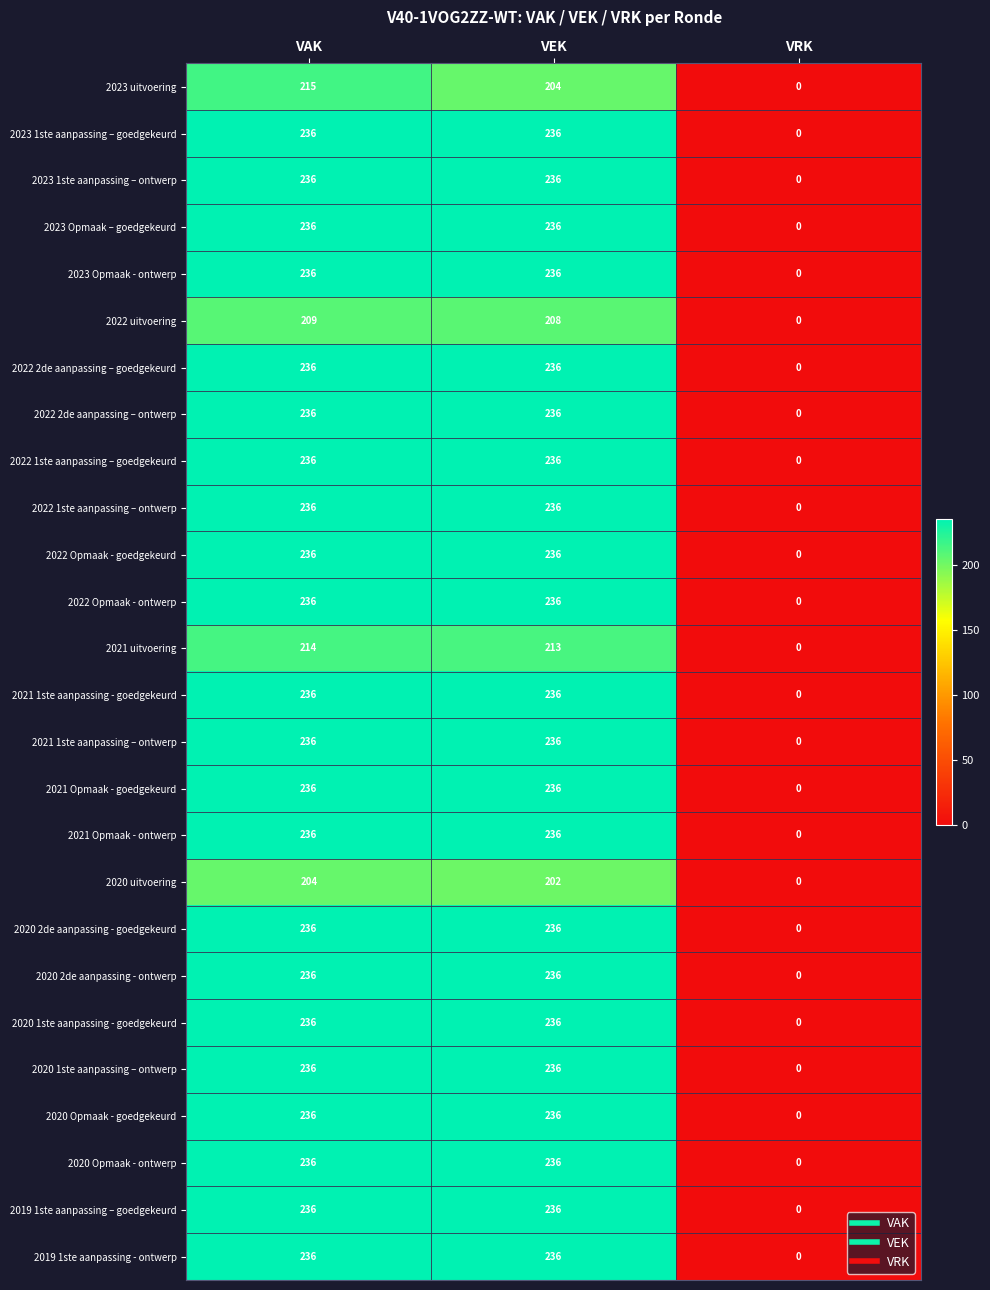

Which category has the lowest value across all series?

VRK